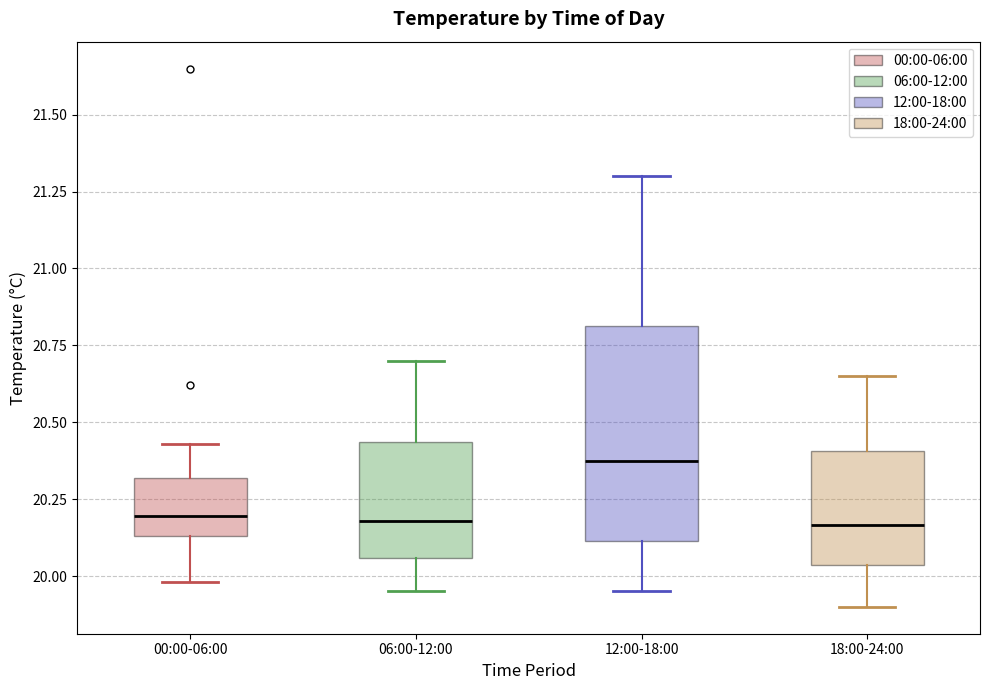

Where is the upper edge of the box for 18:00-24:00 on the y-axis? The values are not printed on the chart, so give them approximately, as read against the axis.

20.40